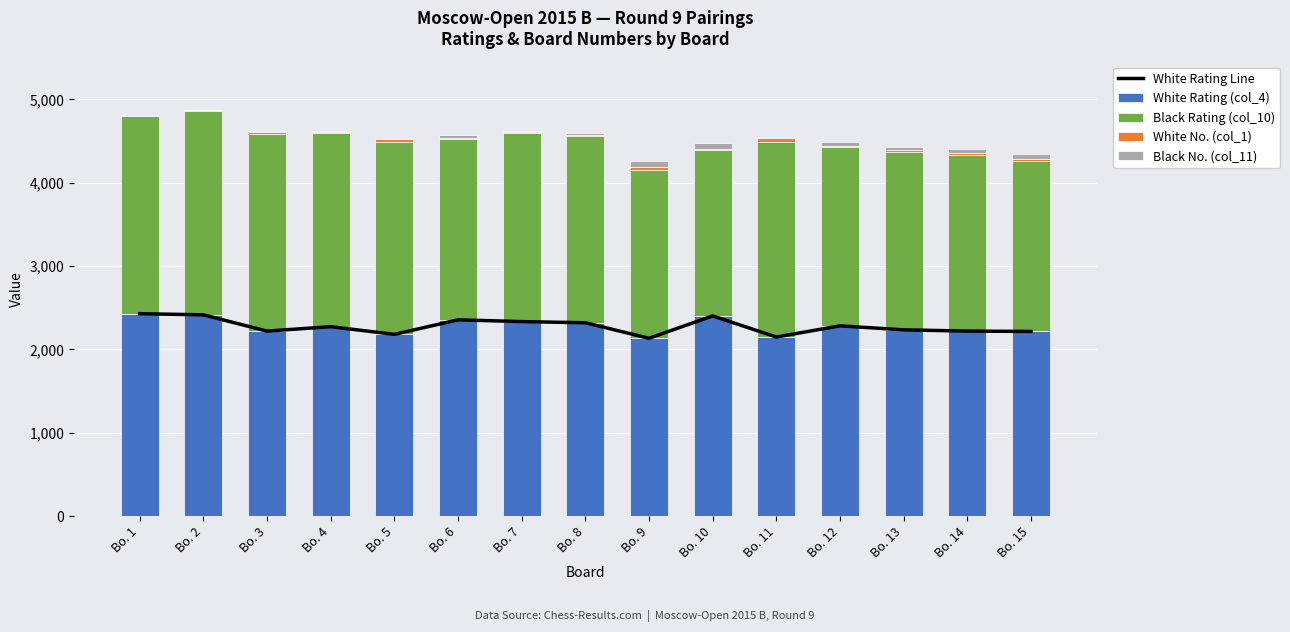

What is the total value across all series at Bo. 10?

6876